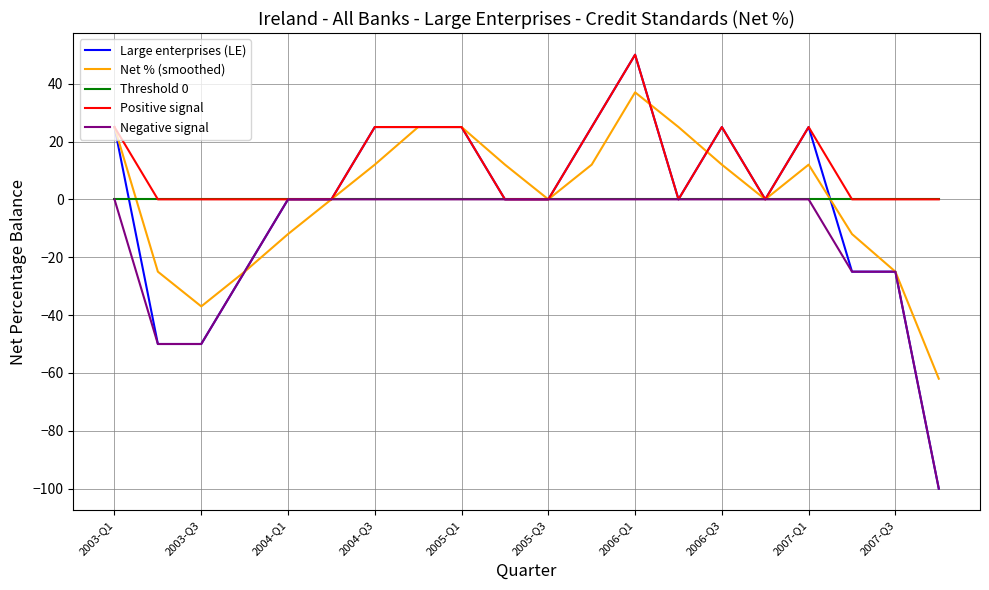

What is the minimum value for Large enterprises (LE)?

-100